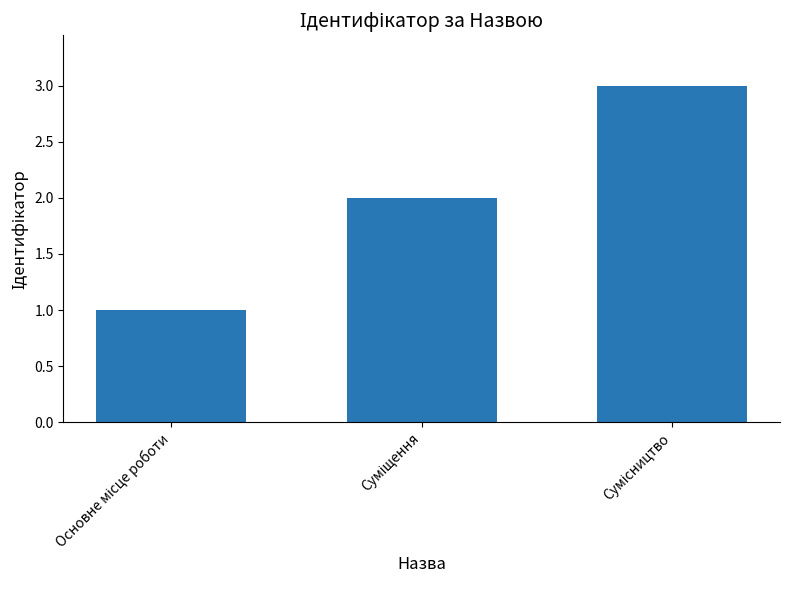

What is the value of the 2nd bar from the left?

2